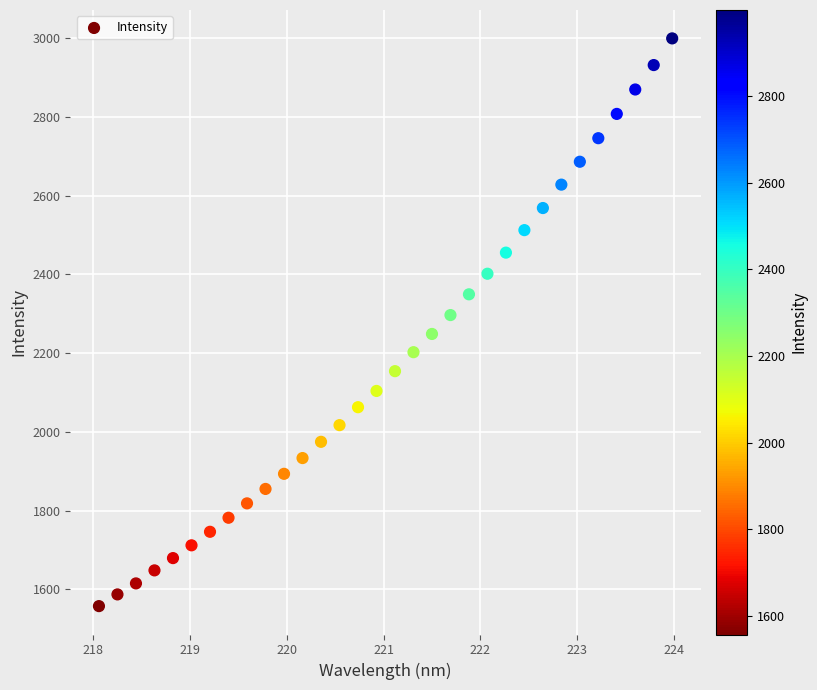

What is the range of X values (max minus min)?

5.9